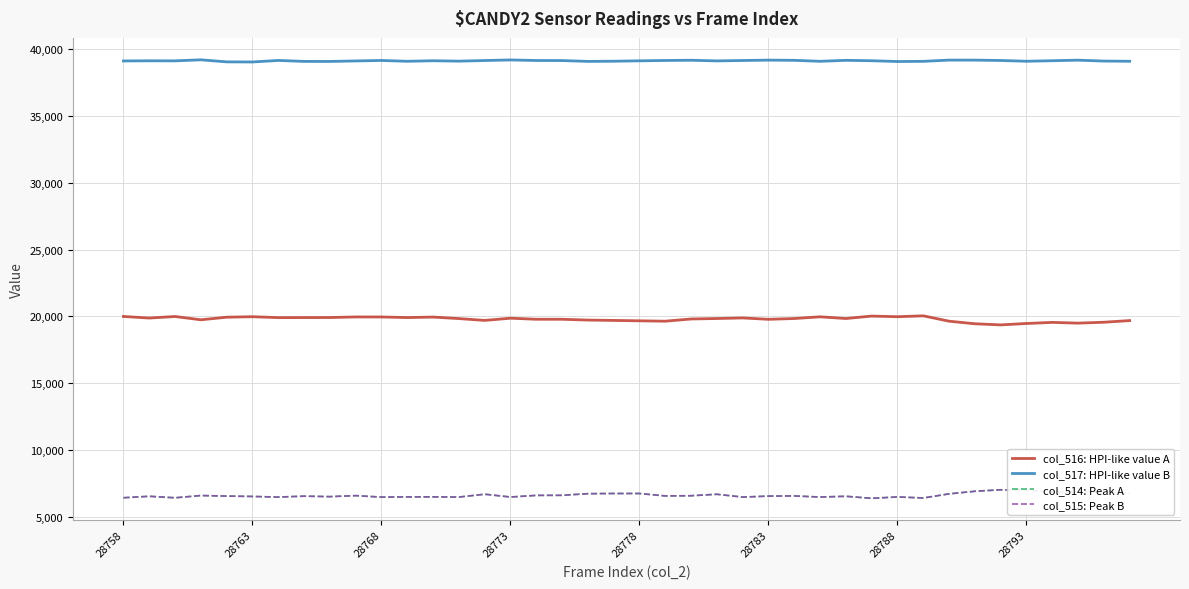

Which series has the largest total across all categories?

col_517: HPI-like value B